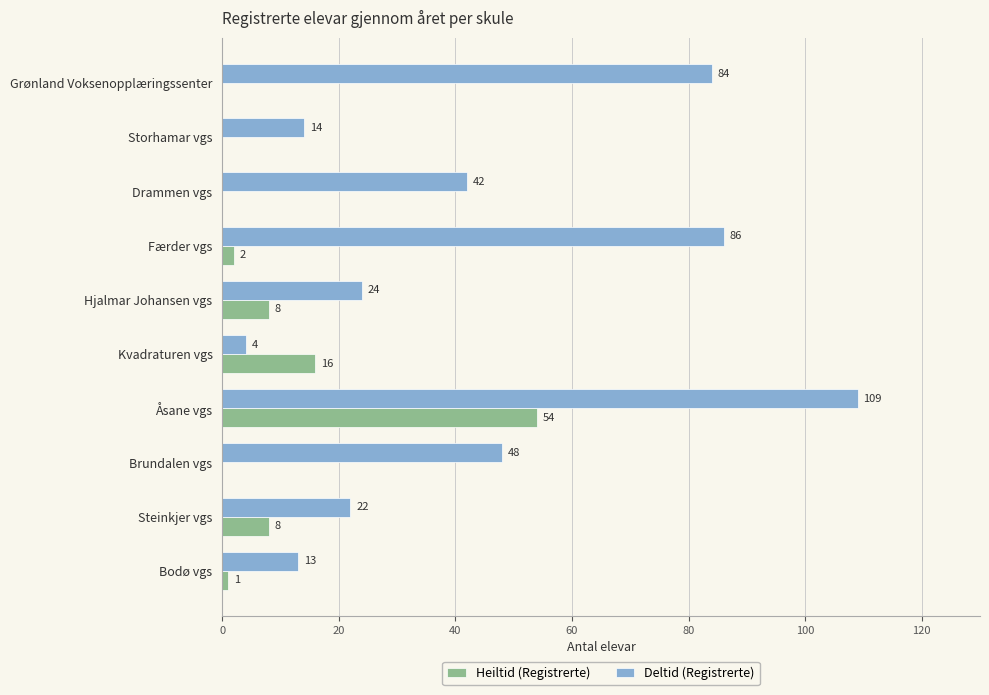

What is the sum of all Heiltid (Registrerte) values?

89